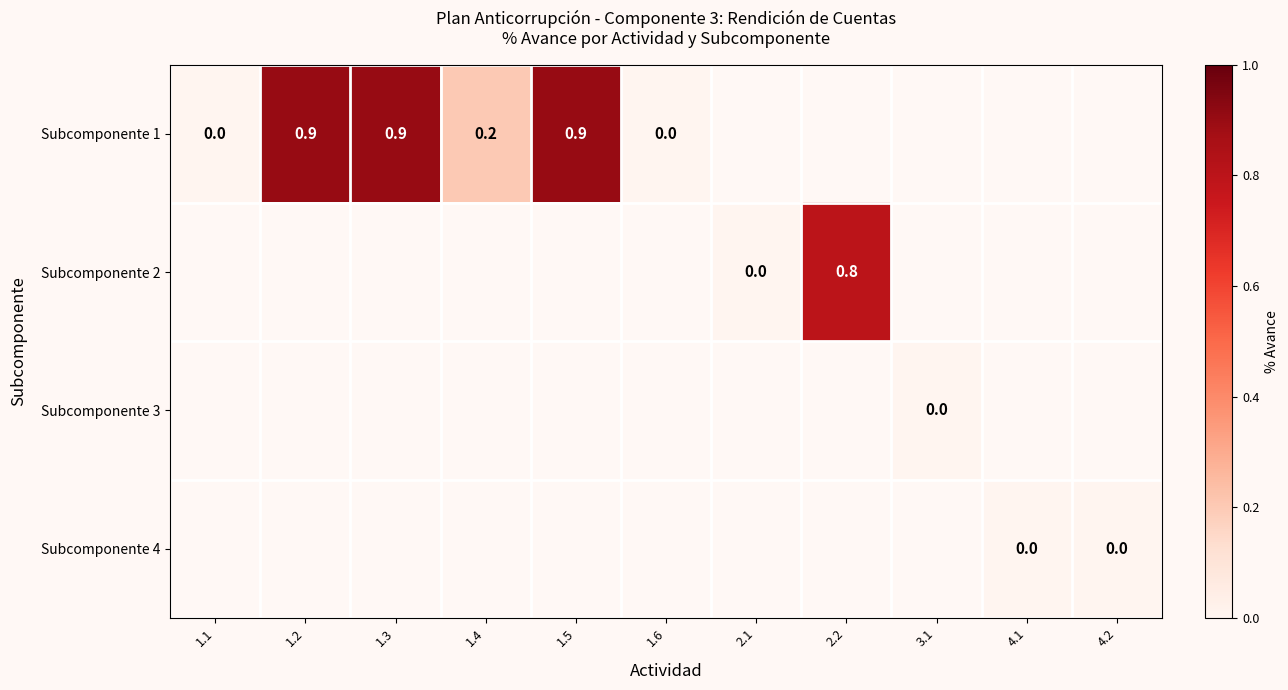

At how many categories does at least one series exceed 0?

5